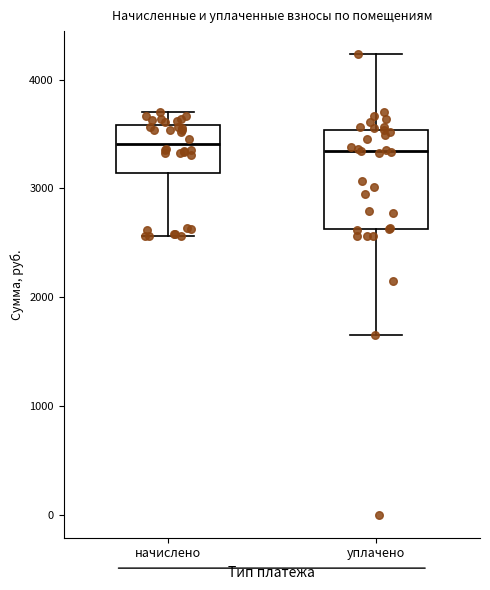

Where does the median line of the box for уплачено sit on the y-axis? The values are not printed on the chart, so give them approximately, as read against the axis.

3300